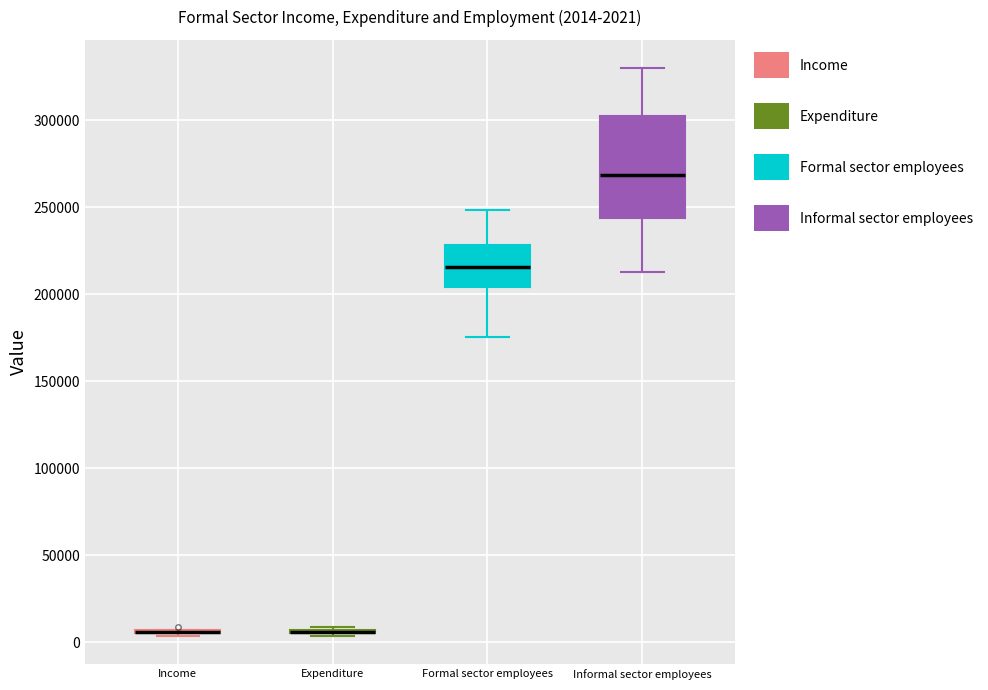

Comparing the boxes themselves (not the whiskers), which one is the tallest?

Informal sector employees